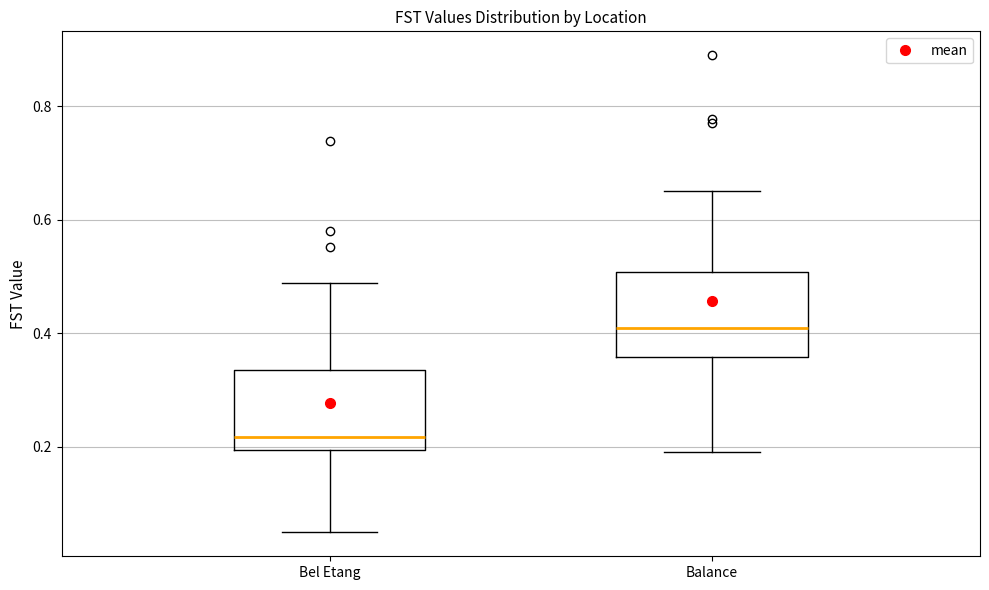

Where does the upper whisker of the box for Balance end on the y-axis? The values are not printed on the chart, so give them approximately, as read against the axis.

0.66